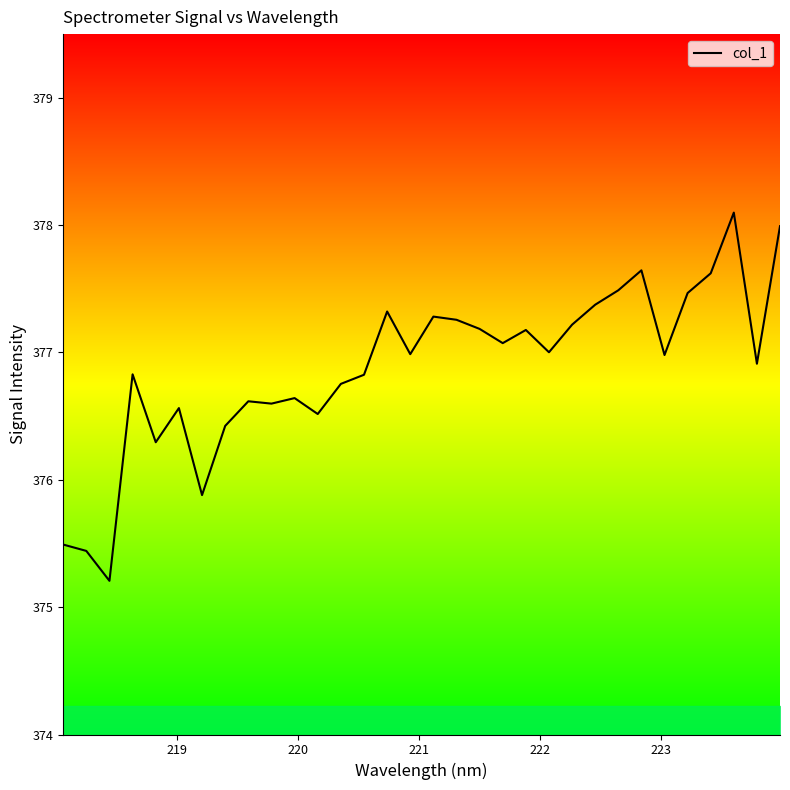

What is the sum of all values?

12060.2